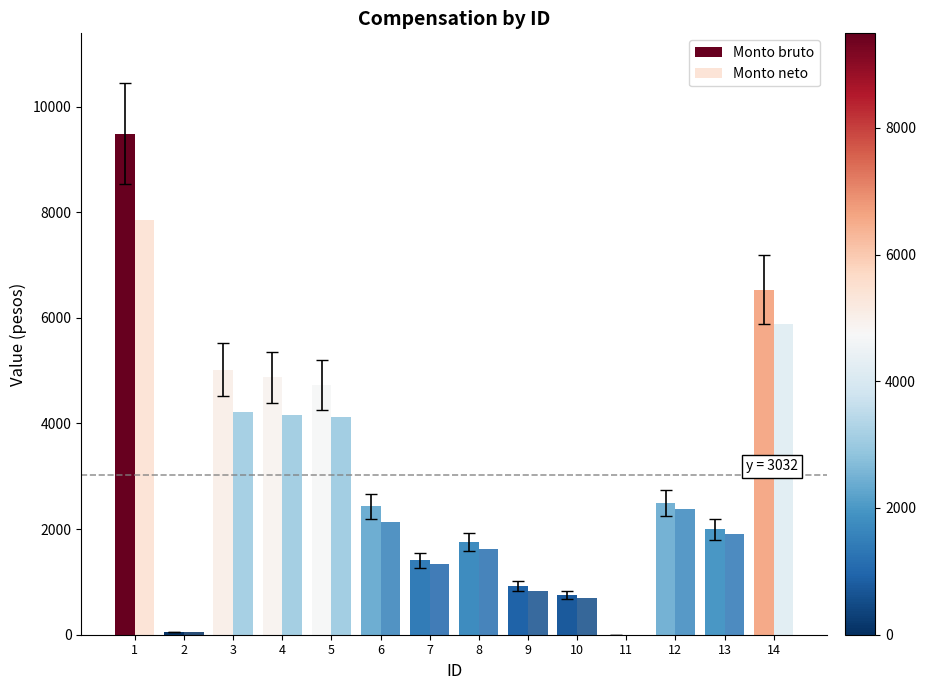

How many values in Monto bruto are above zero?

13